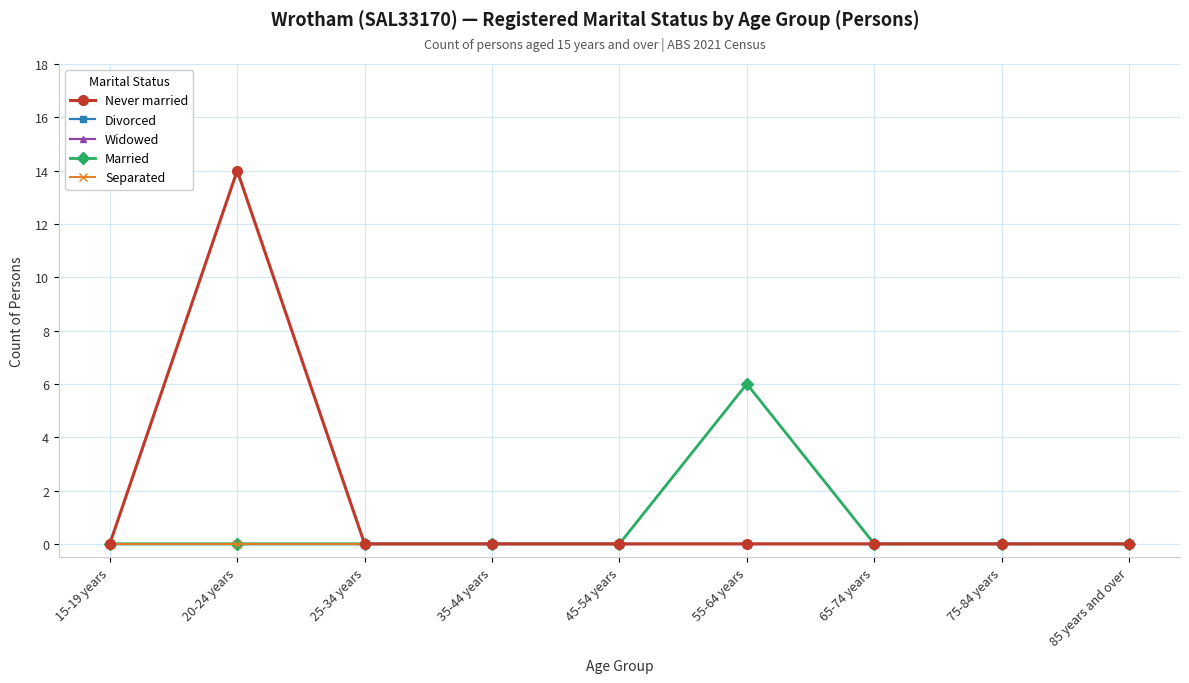

Is this an area chart (filled region under the line)?

No